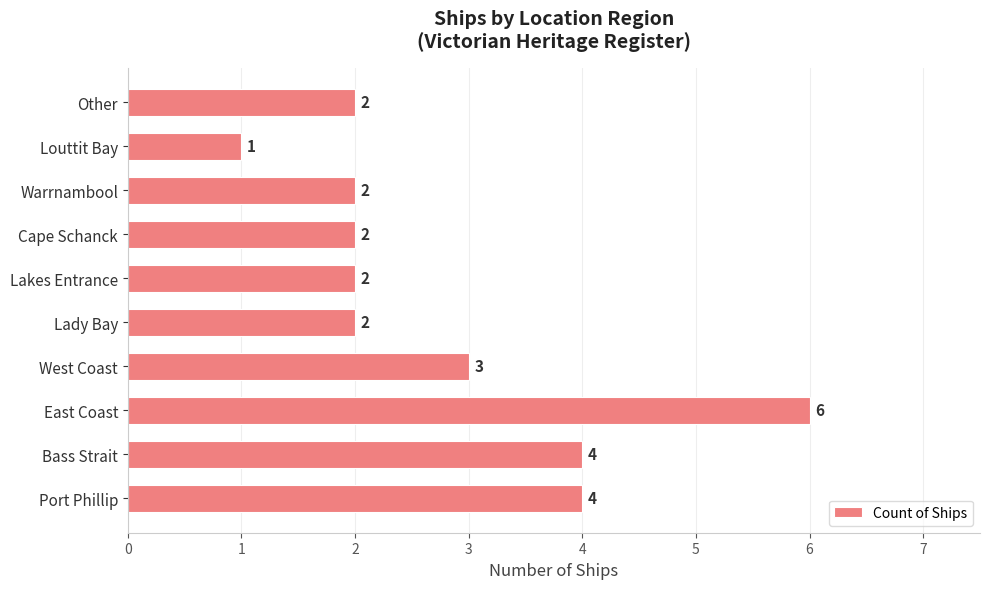

What is the sum of all values?

28